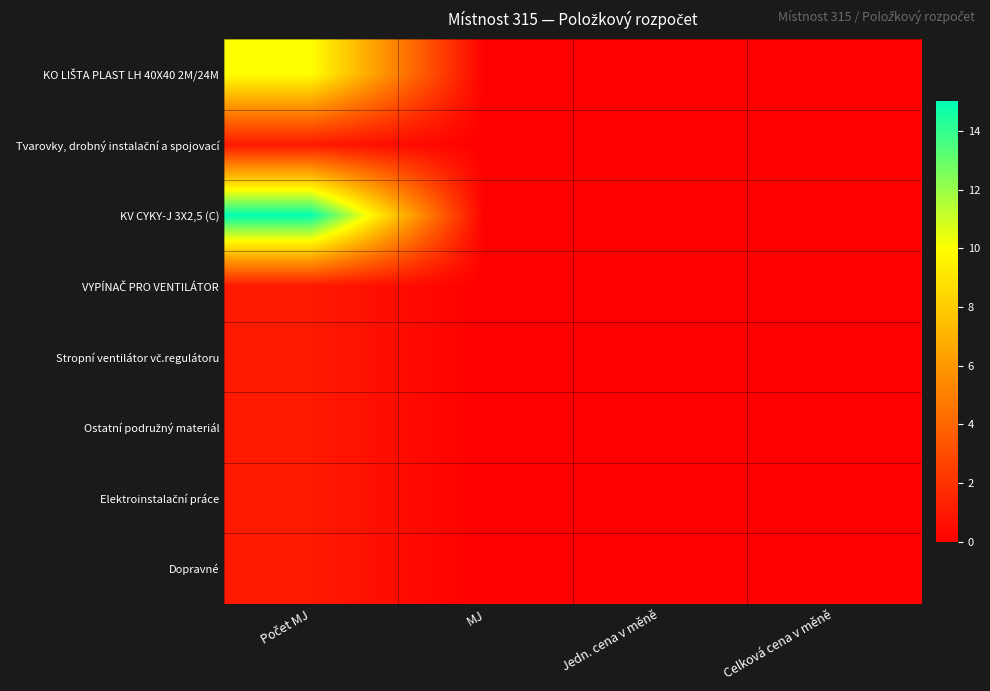

Which series has the largest total across all categories?

KV CYKY-J 3X2,5 (C)